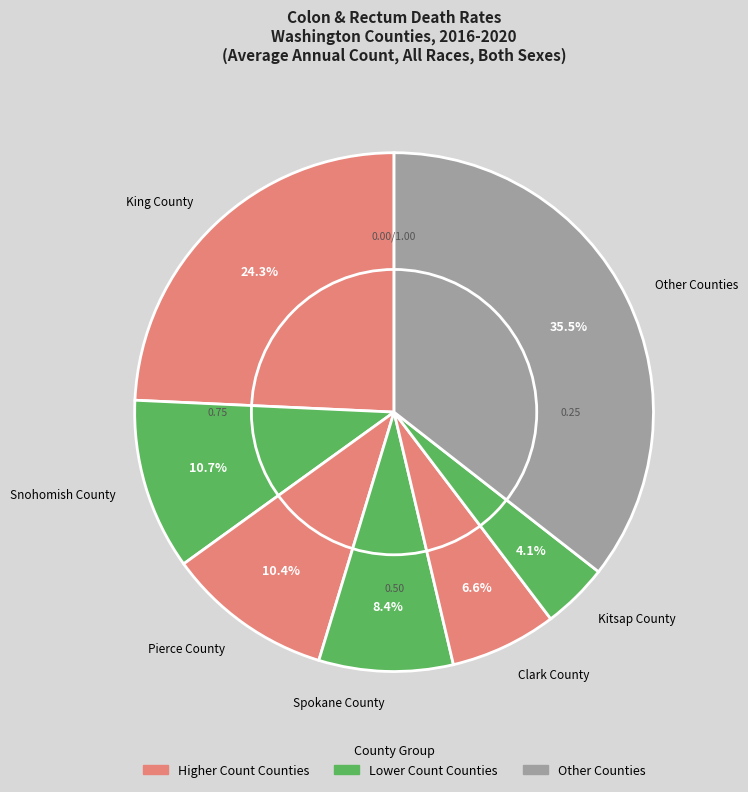

Between Snohomish County and Other Counties, which is larger?

Other Counties